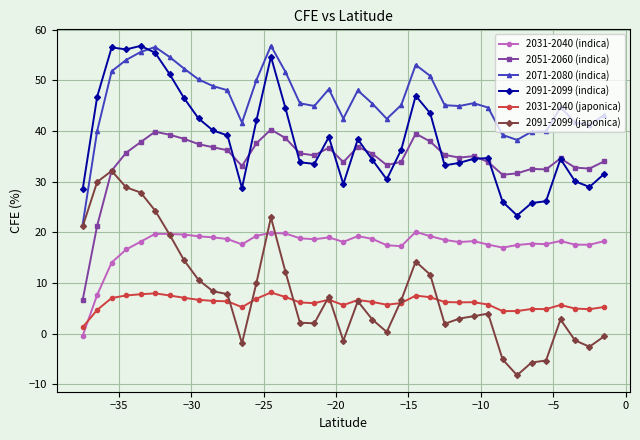

What is the highest value of the 2051-2060 (indica) series?

40.3